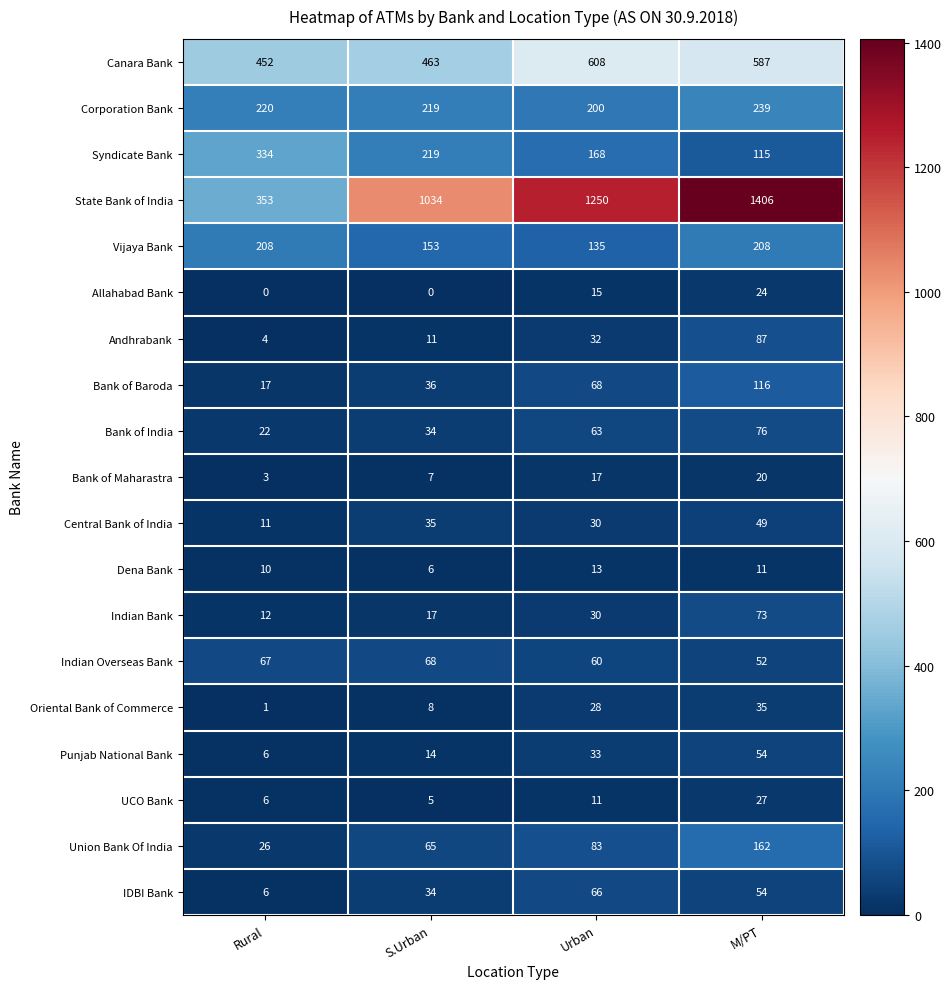

The value of Central Bank of India at S.Urban is 35. True or false?

True